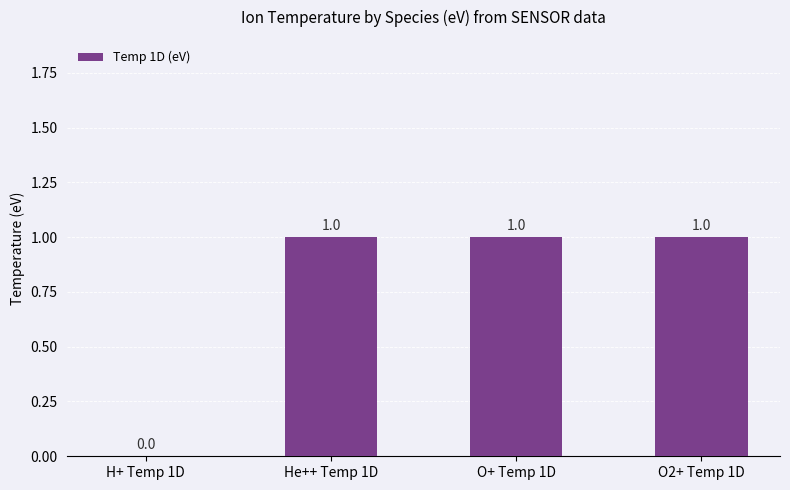

Are the bars grouped side by side (vs. stacked)?

No